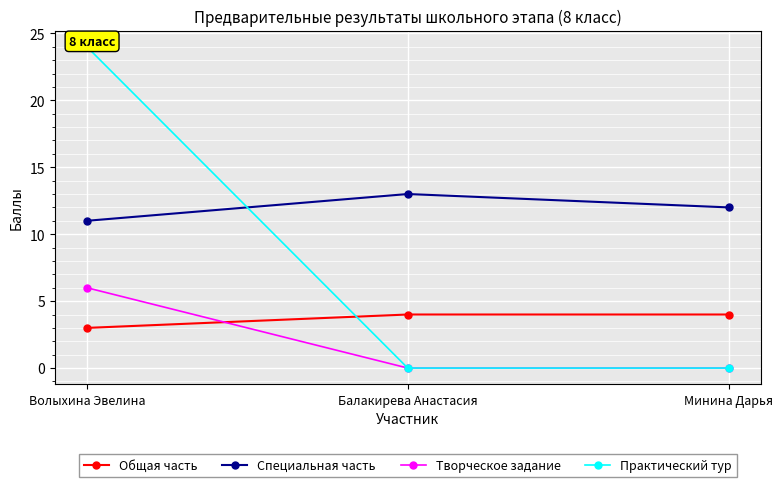

List the series in order of their overall mean, lowest first.

Творческое задание, Общая часть, Практический тур, Специальная часть